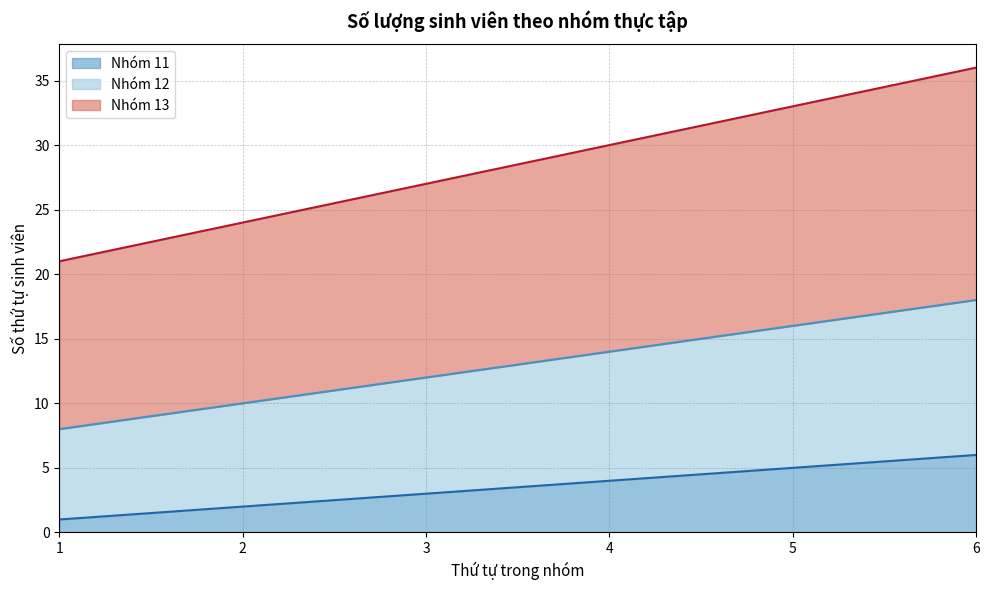

List the labels in order of Nhóm 11 value, largest first.

6, 5, 4, 3, 2, 1